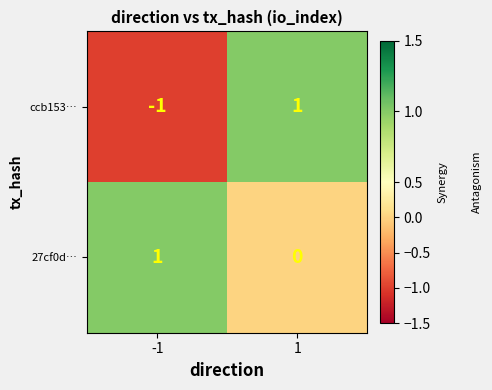

Rank the series by their average value, from highest to lowest.

27cf0d…, ccb153…